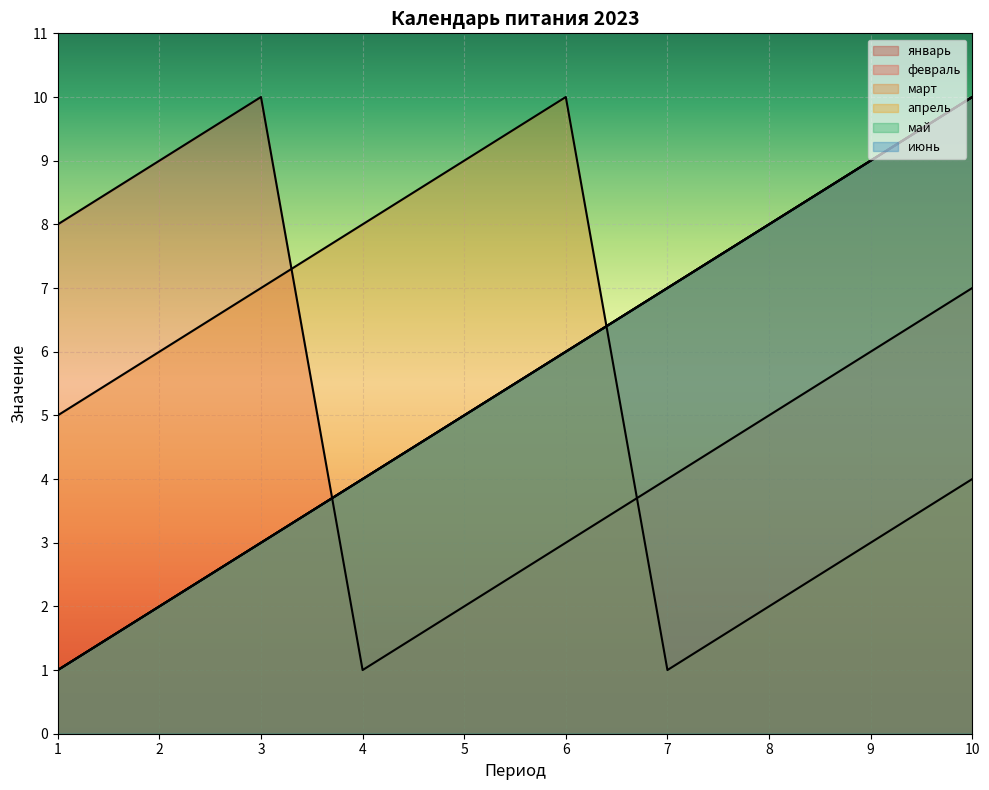

How many lines are shown in the chart?

6